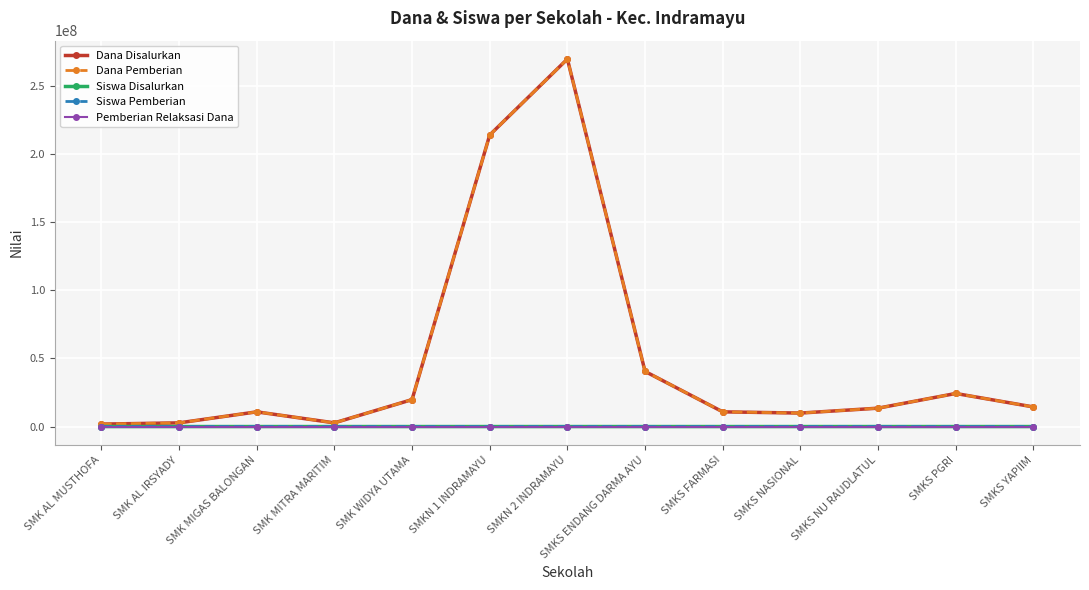

Rank the categories by Dana Disalurkan value from highest to lowest.

SMKN 2 INDRAMAYU, SMKN 1 INDRAMAYU, SMKS ENDANG DARMA AYU, SMKS PGRI, SMK WIDYA UTAMA, SMKS YAPIIM, SMKS NU RAUDLATUL, SMK MIGAS BALONGAN, SMKS FARMASI, SMKS NASIONAL, SMK AL IRSYADY, SMK MITRA MARITIM, SMK AL MUSTHOFA